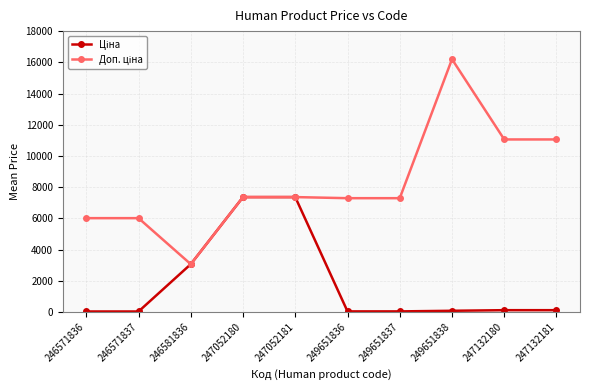

Which label corresponds to the largest value in the chart?

249651838